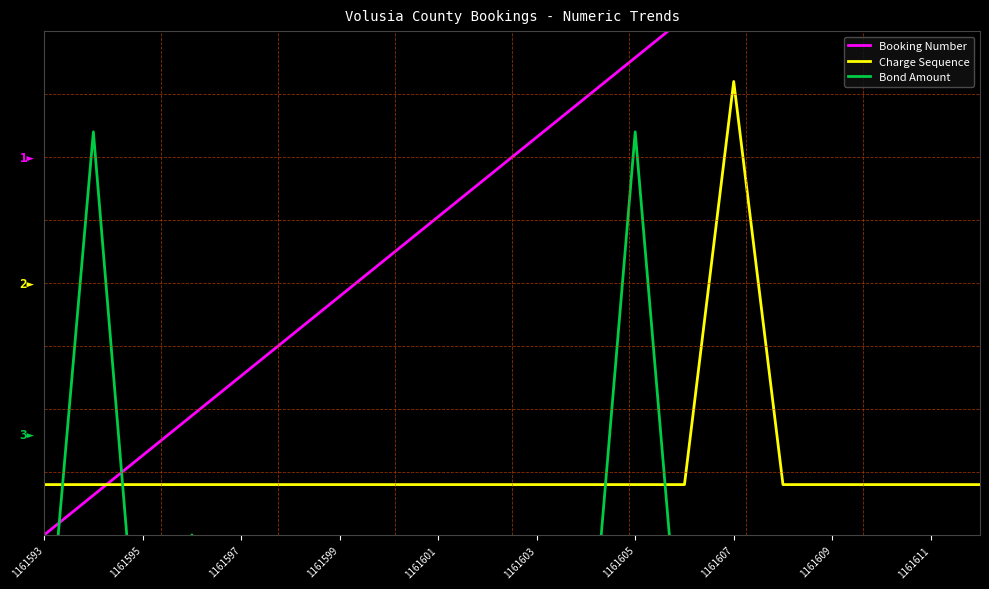

How many values in the Bond Amount series are below 0?

17